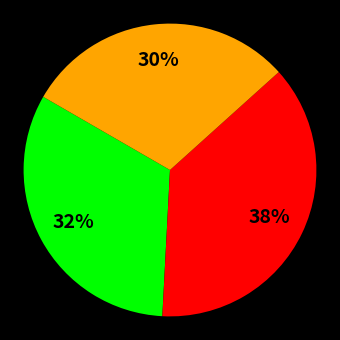

How many slices are in this pie chart?

3